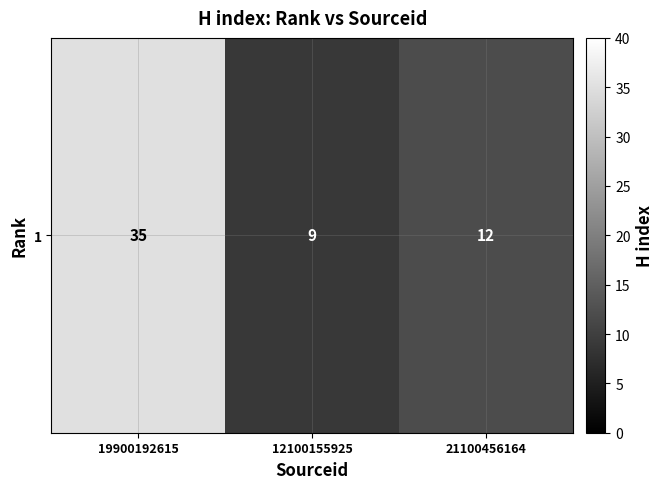

The chart shows a value of 9 at 12100155925. True or false?

True